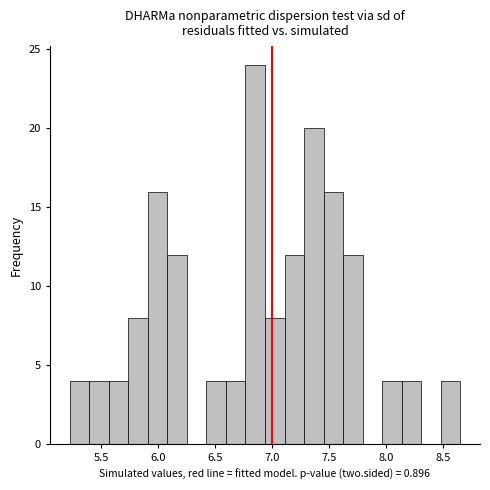

Read against the x-axis, roughly where is the centre of the tallest bar?

6.85